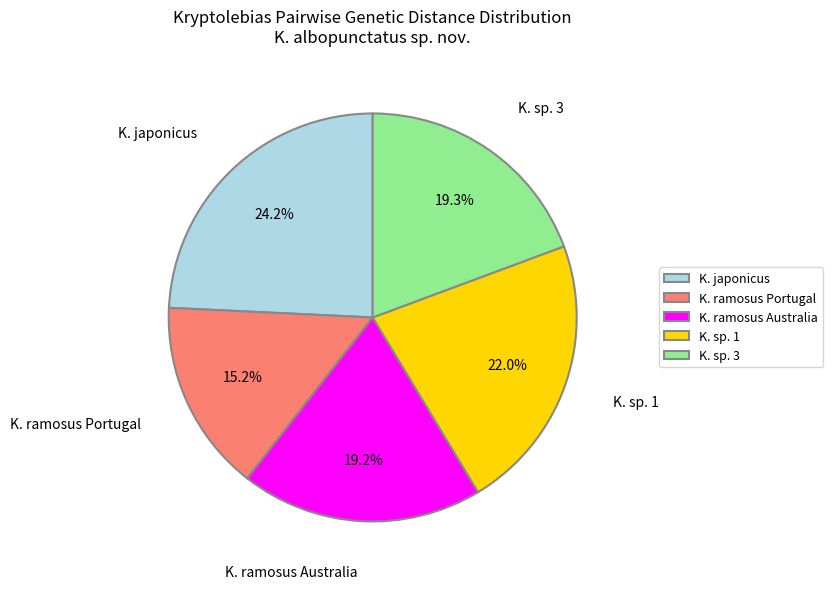

The K. japonicus slice represents 24% of the pie. True or false?

True